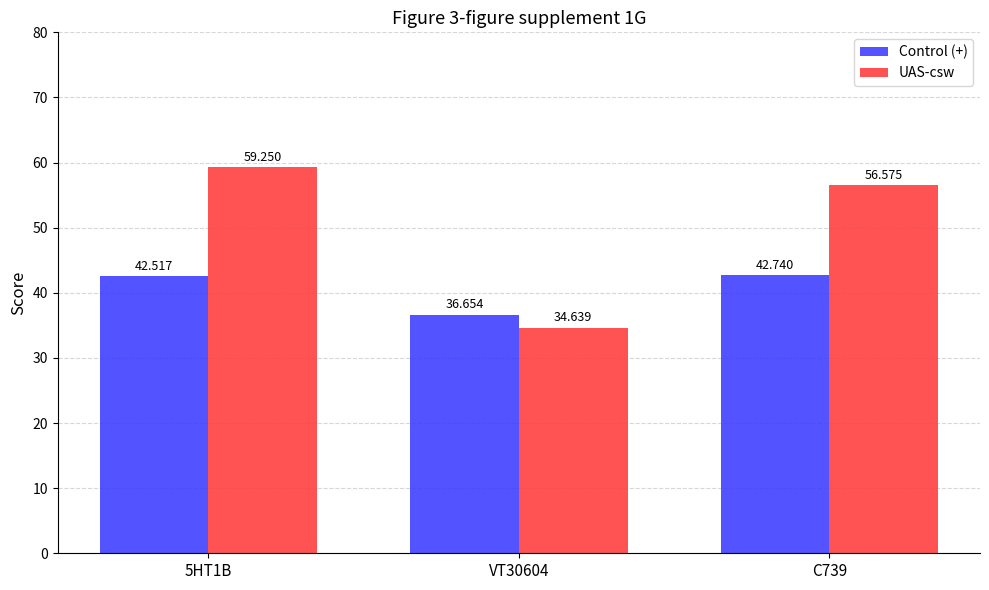

At C739, list the series in order from smallest to largest.

Control (+), UAS-csw